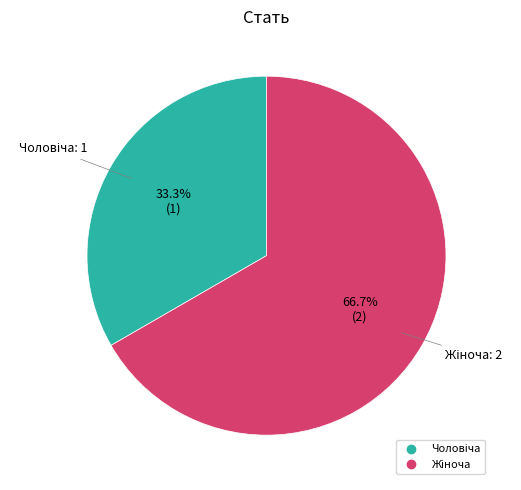

Is there a majority slice in this chart?

Yes